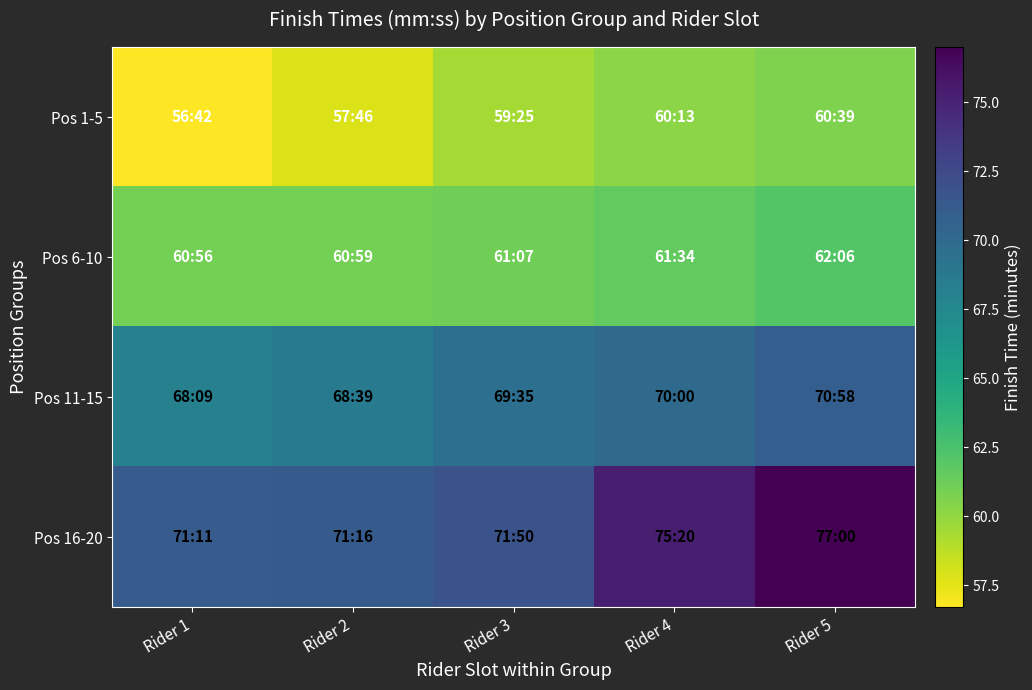

Between Rider 3 and Rider 5, which series saw the biggest shift?

Pos 16-20